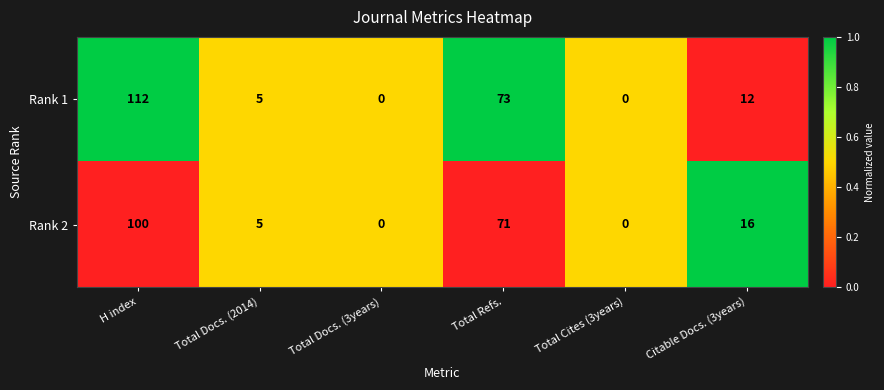

What is the average value of the Rank 2 series?

32